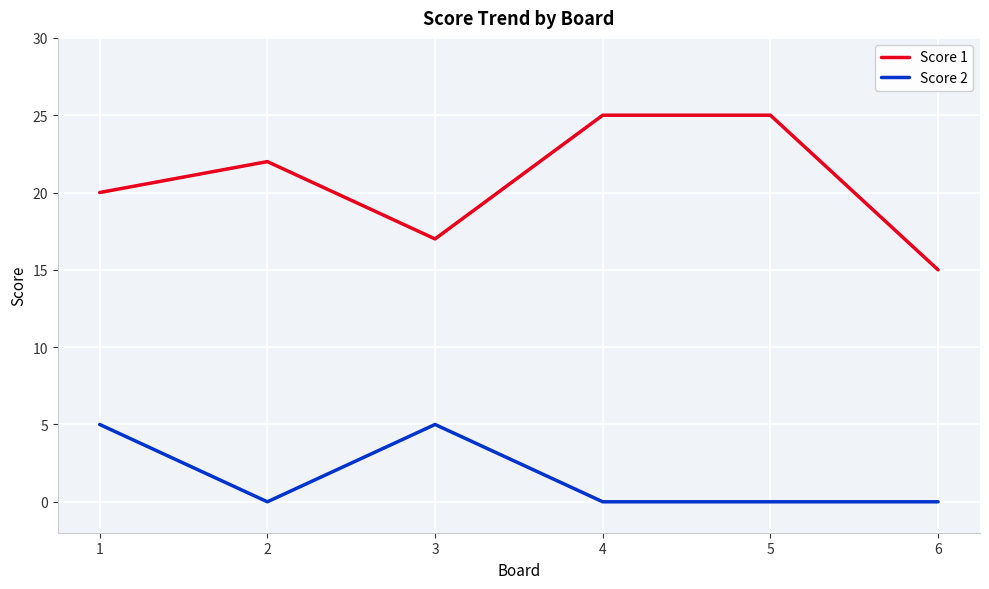

True or false: Score 2 has a value of 8 at 1.

False